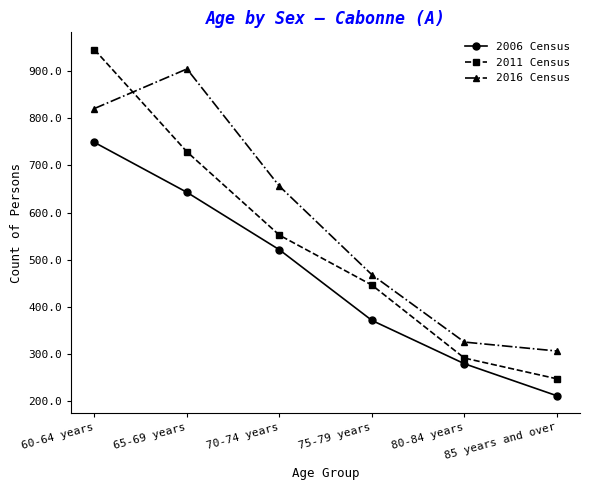

Where does the 2016 Census series first go above 656?

60-64 years